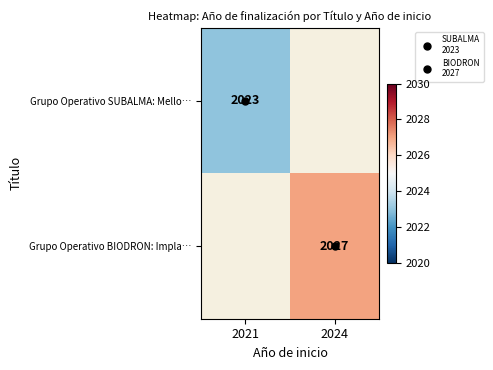

Which series has the largest range (max minus min)?

Grupo Operativo SUBALMA: Mello…